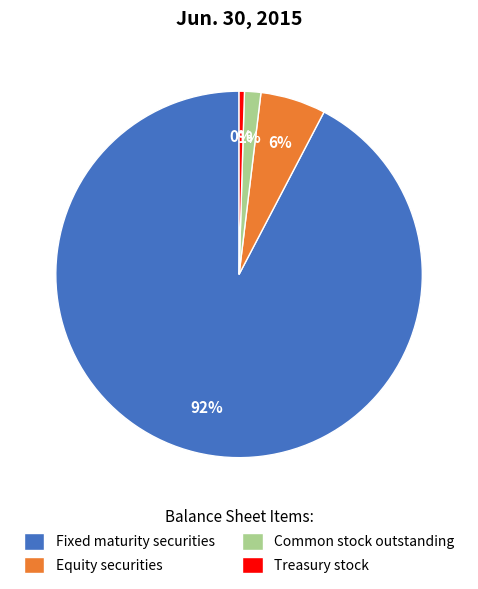

Rank the categories by value from lowest to highest.

Treasury stock, Common stock outstanding, Equity securities, Fixed maturity securities